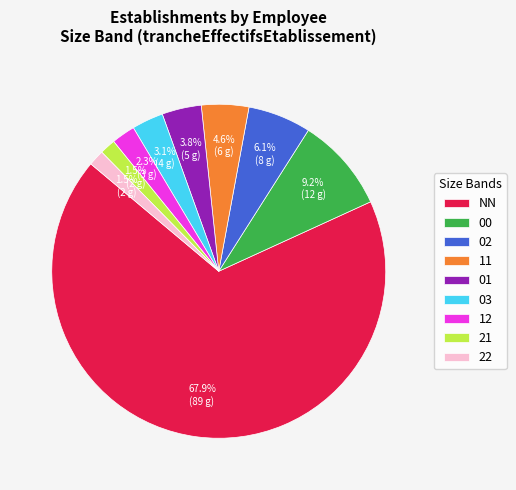

To the nearest percent, what portion does 11 represent?

5%